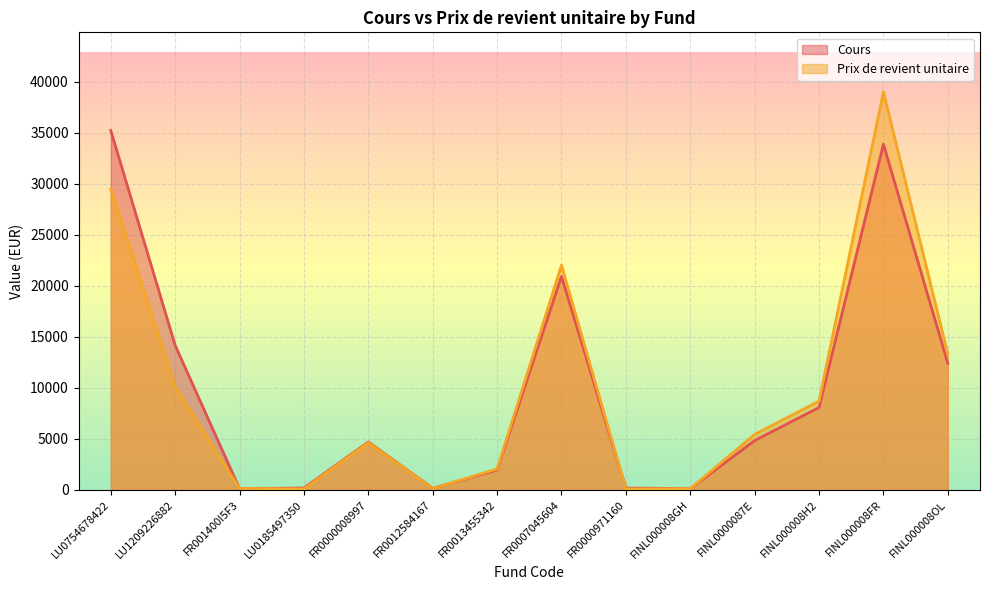

Where does the Prix de revient unitaire series first go above 5431?

LU0754678422